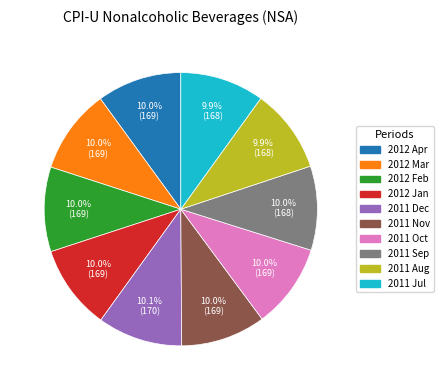

Does any single category account for the majority?

No